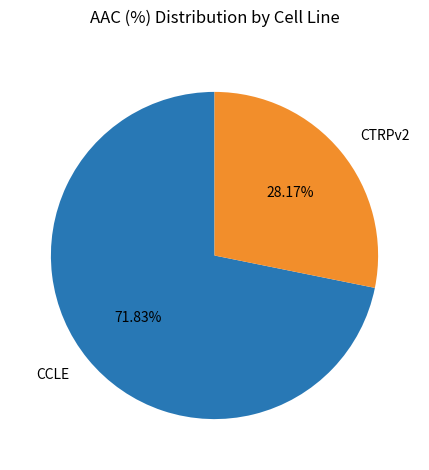

How much of the chart is everything except CCLE?

28.2%